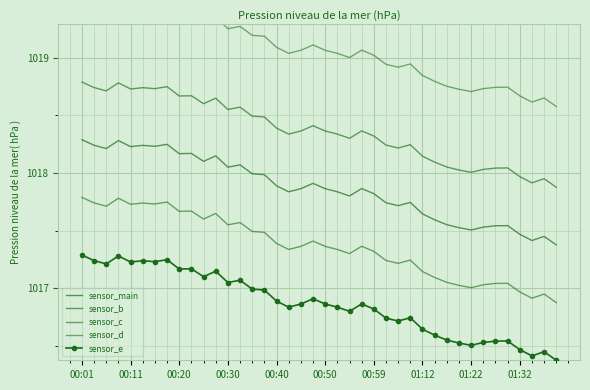

At 34, list the series in order from smallest to largest.

sensor_e, sensor_c, sensor_main, sensor_b, sensor_d